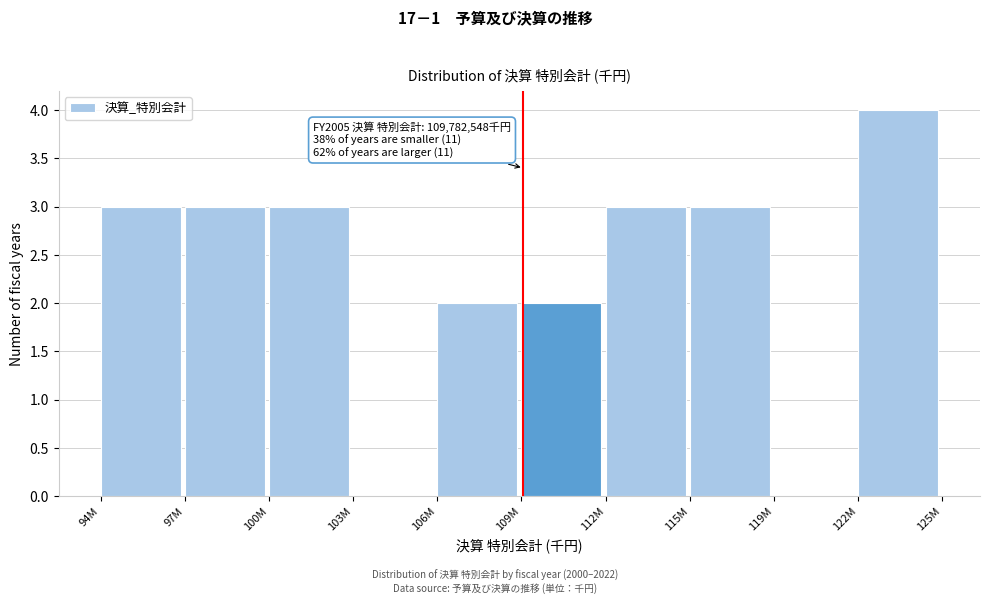

Reading right to left, list all the values displayed in this chart.

122M=4	119M=0	115M=3	112M=3	109M=2	106M=2	103M=0	100M=3	97M=3	94M=3